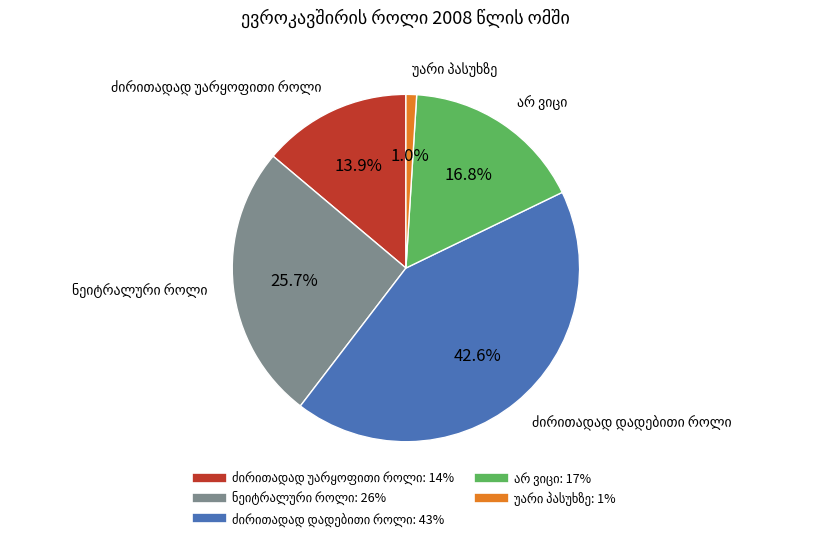

Is there any slice that represents more than half of the pie?

No